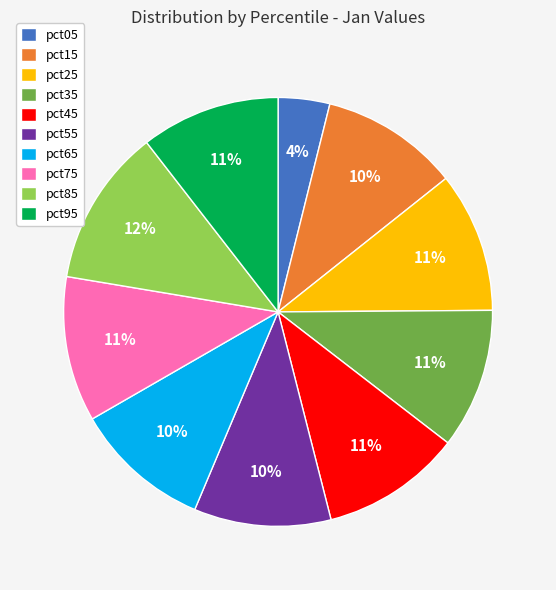

How many slices are in this pie chart?

10